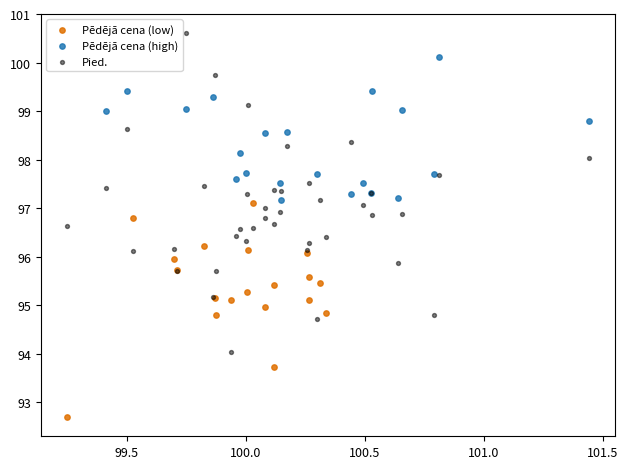

Which series contains the lowest Y value?

Pēdējā cena (low)